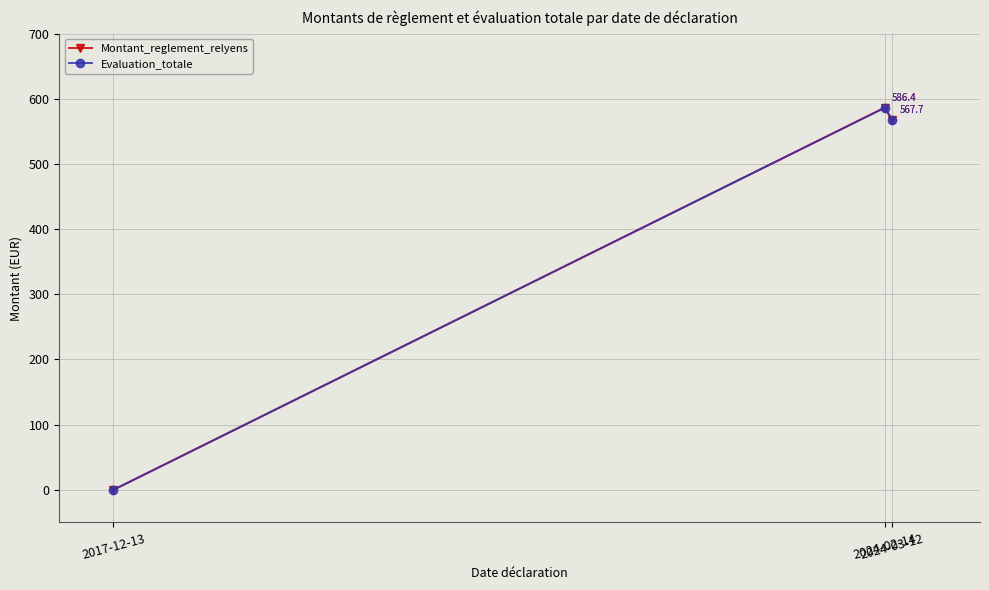

How many values in the Montant_reglement_relyens series exceed 567?

2